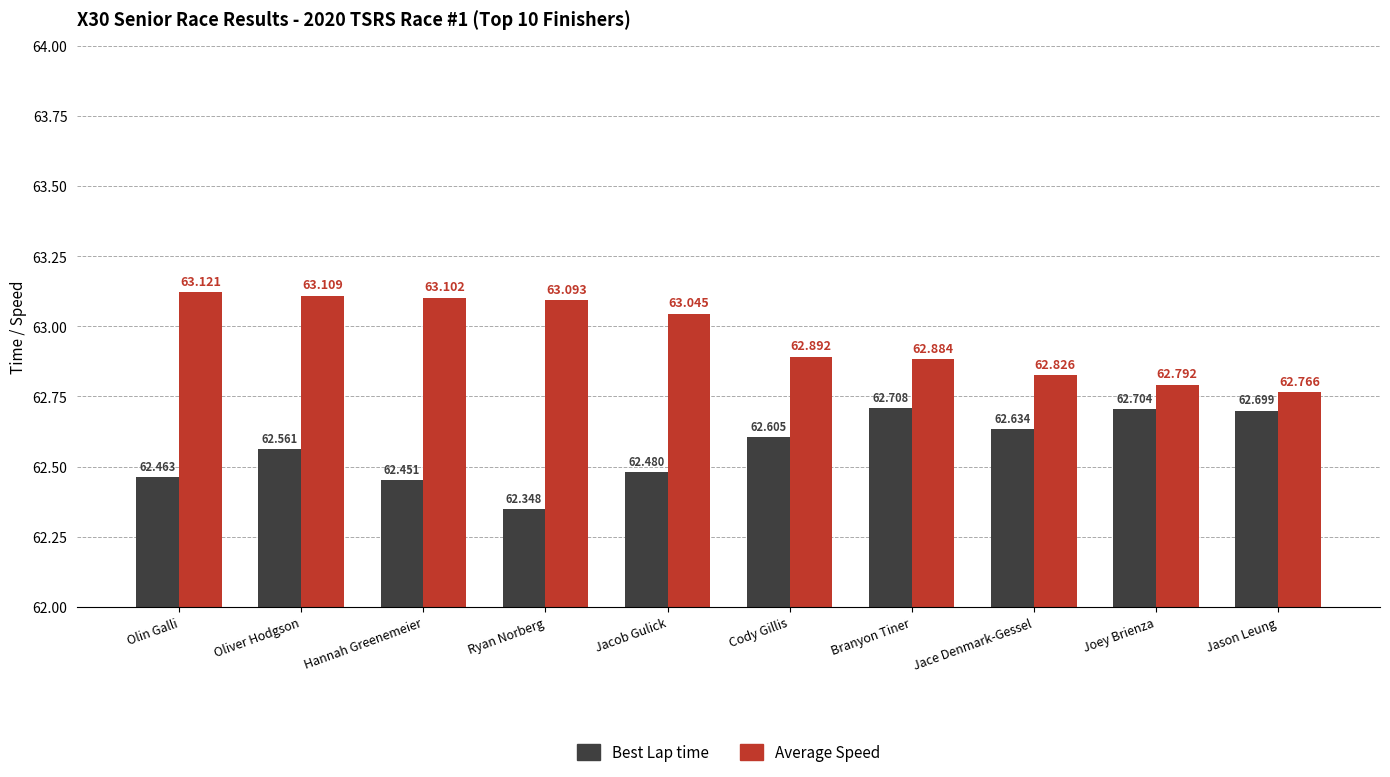

What is the label of the 10th bar from the right?

Olin Galli